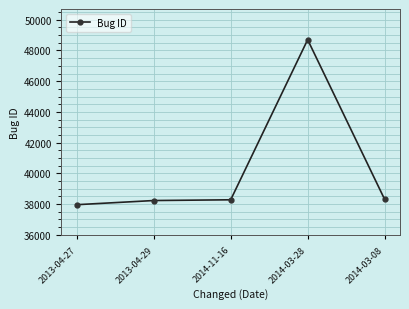

What is the average value?

40293